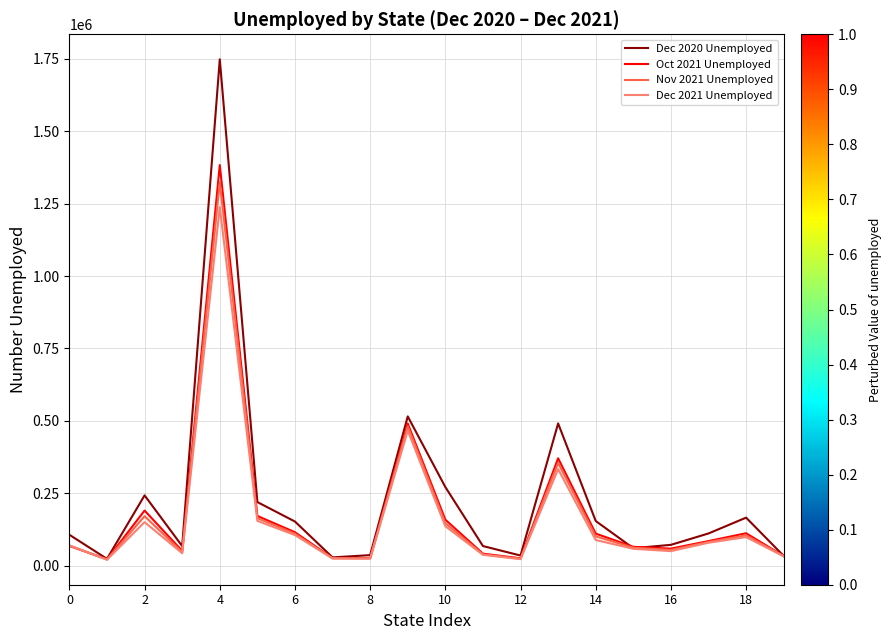

How many interior local valleys does the Dec 2020 Unemployed series have?

5